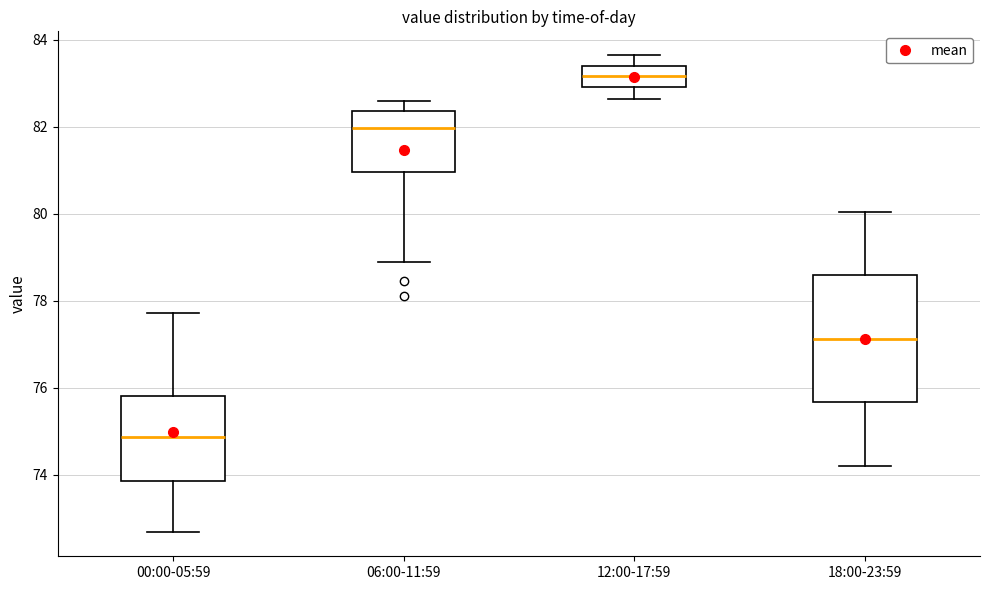

Comparing the boxes themselves (not the whiskers), which one is the tallest?

18:00-23:59